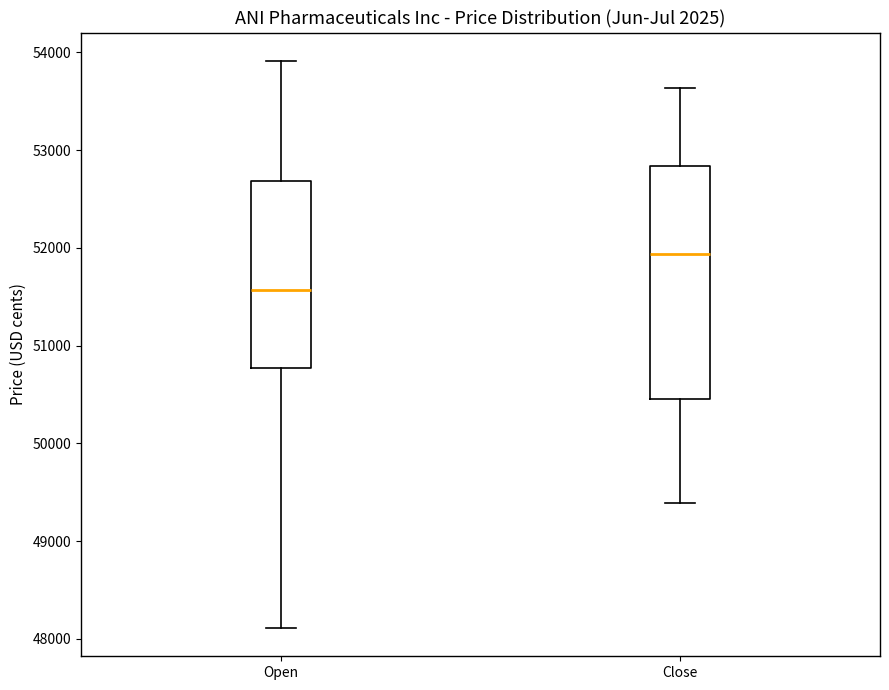

Where does the lower whisker of the box for Close end on the y-axis? The values are not printed on the chart, so give them approximately, as read against the axis.

49400